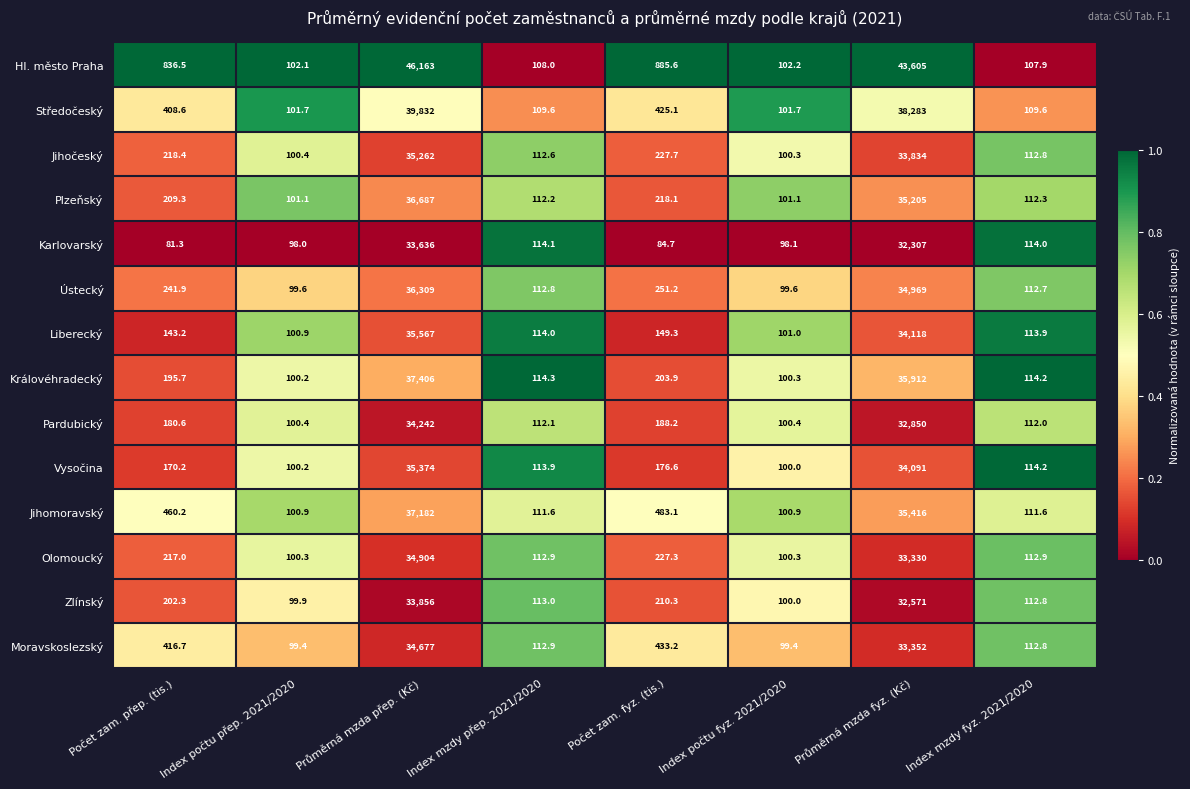

At which category does the chart reach its minimum across all series?

Počet zam. přep. (tis.)